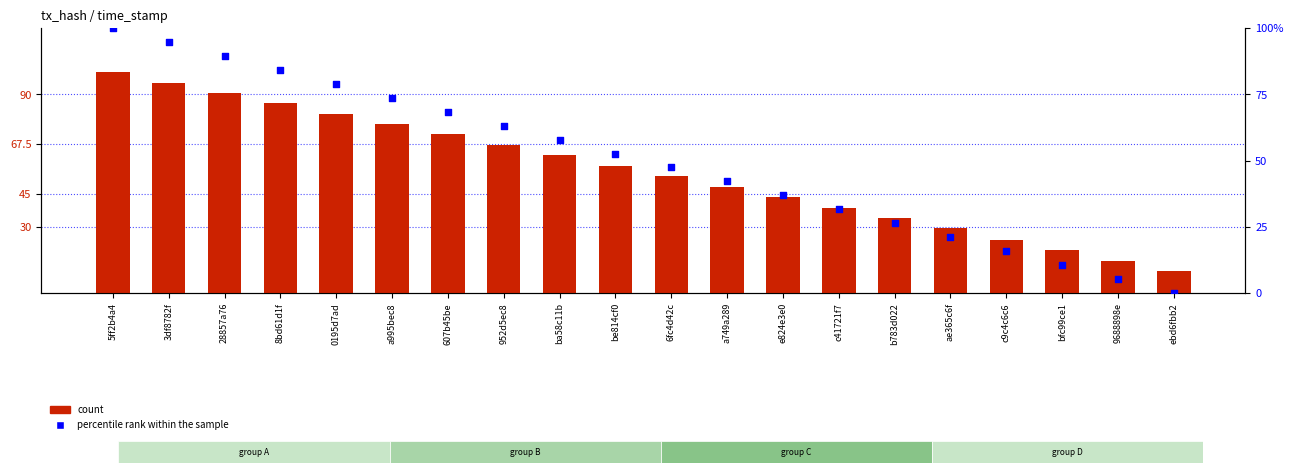

Is the value of percentile rank within the sample at c41721f7 greater than the value of count at 8bd61d1f?

No